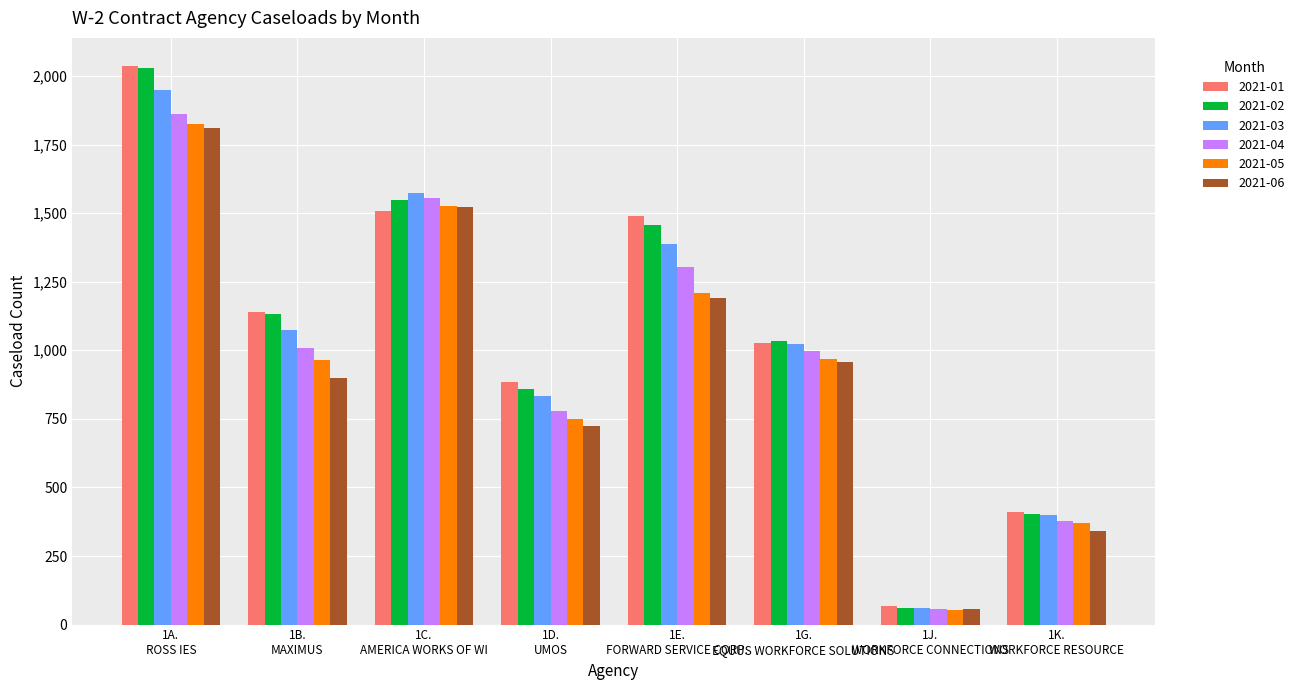

Which label corresponds to the smallest value in the chart?

1J.
WORKFORCE CONNECTIONS